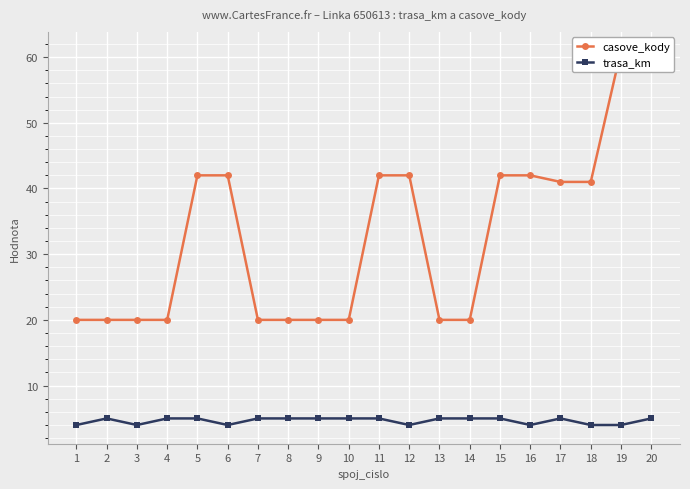

What is the difference between the maximum and minimum values in the casove_kody series?

41